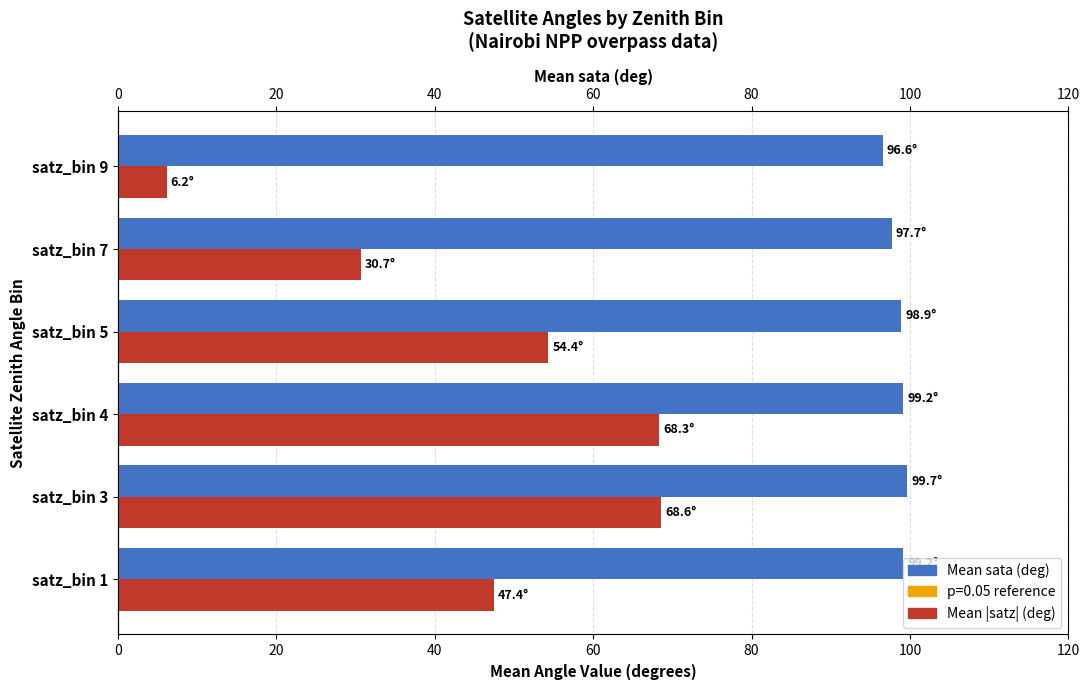

Rank the series at satz_bin 1 from highest to lowest value.

Mean sata (deg), Mean |satz| (deg)